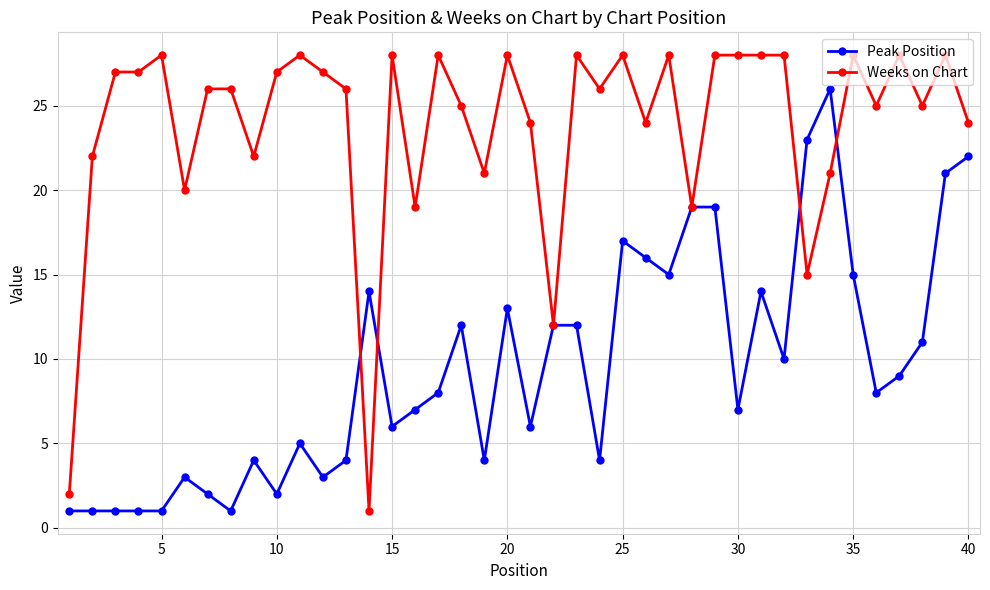

Count the number of data series in this chart.

2